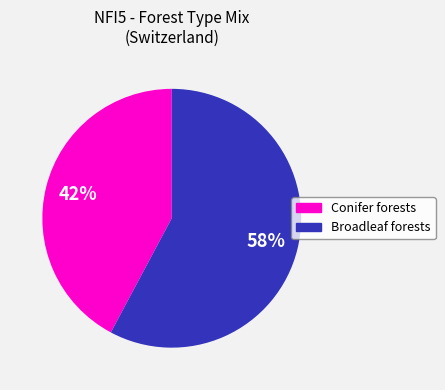

Is there any slice that represents more than half of the pie?

Yes